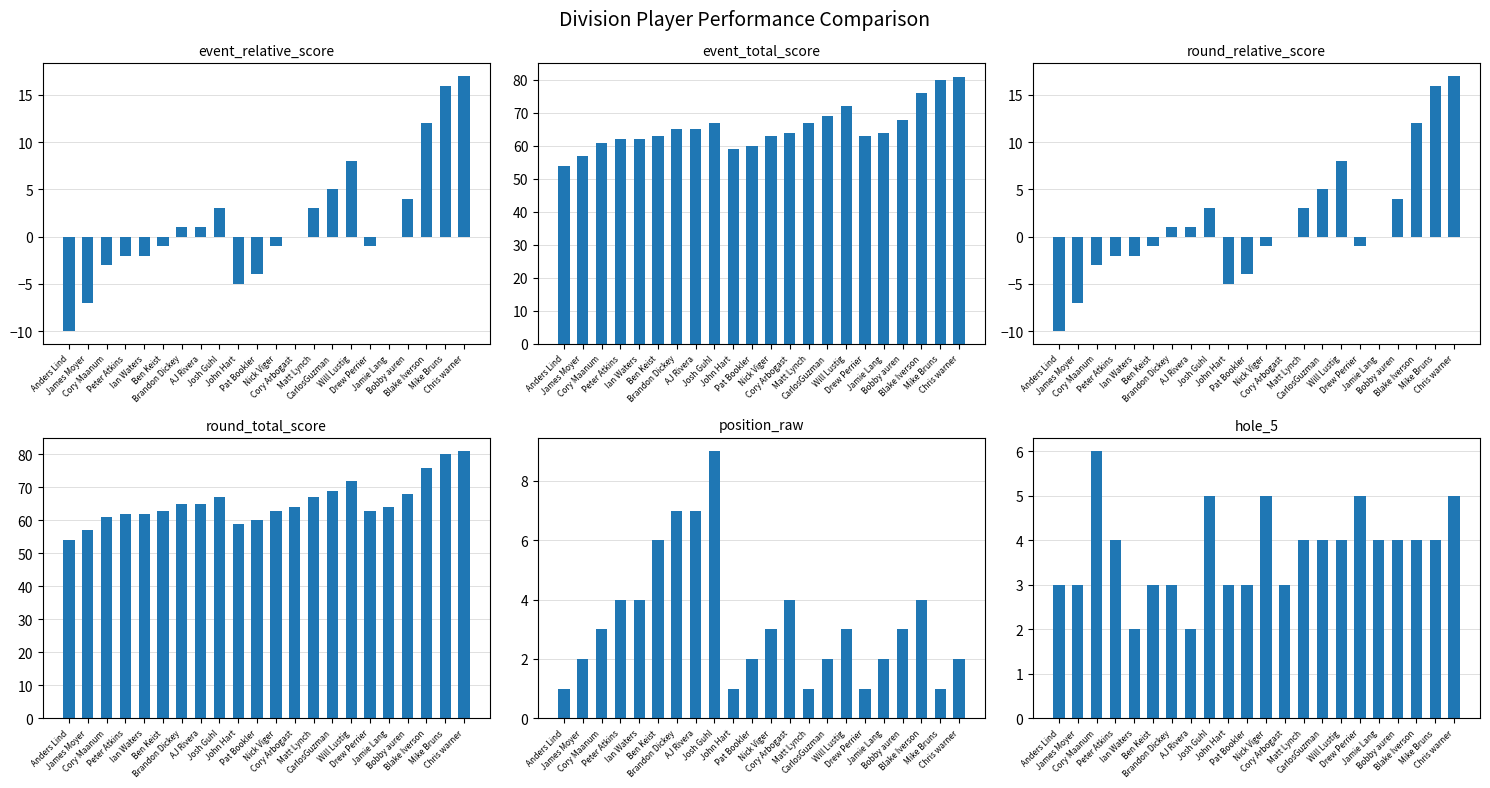

What is the smallest value displayed?

-10